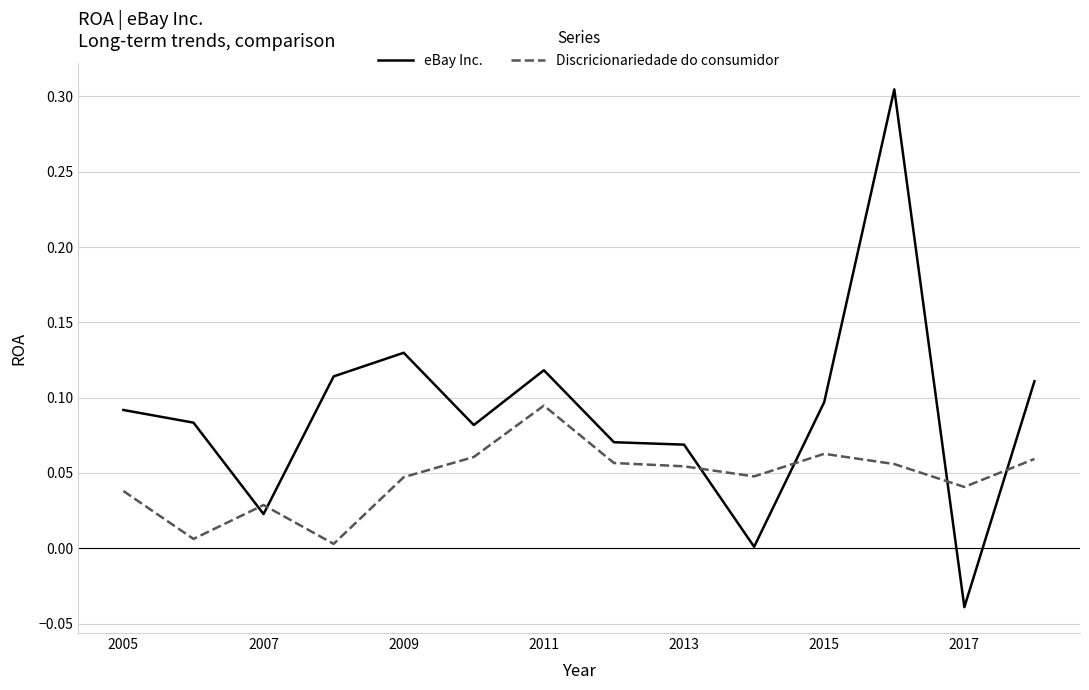

Rank the series by their maximum value, from highest to lowest.

eBay Inc., Discricionariedade do consumidor